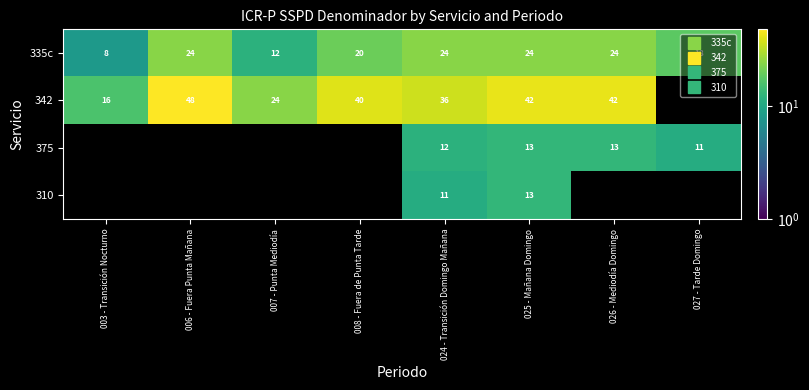

At which label is 342 closest to 32?

024 - Transición Domingo Mañana